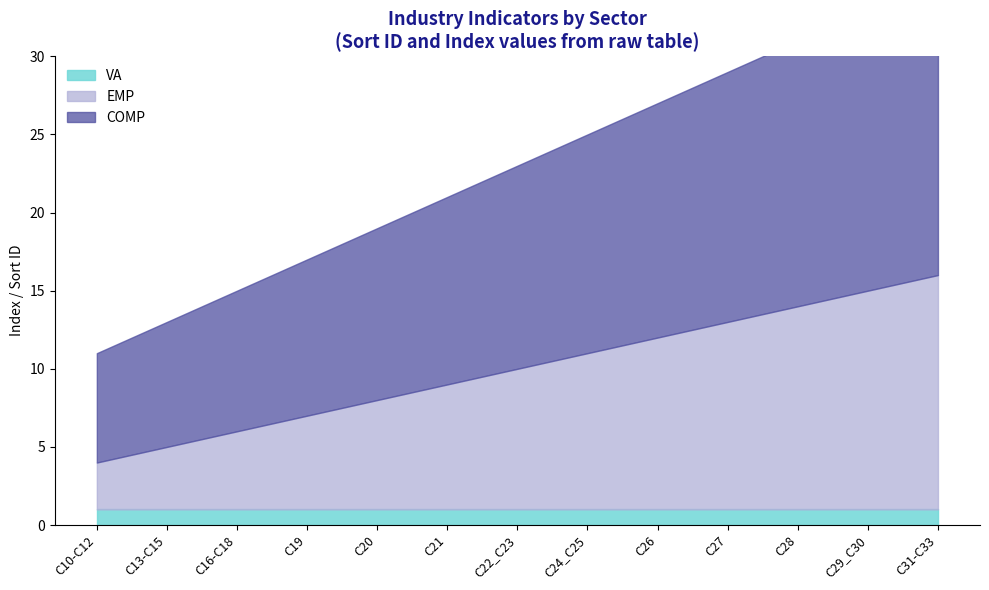

List the labels in order of EMP value, smallest first.

C10-C12, C13-C15, C16-C18, C19, C20, C21, C22_C23, C24_C25, C26, C27, C28, C29_C30, C31-C33